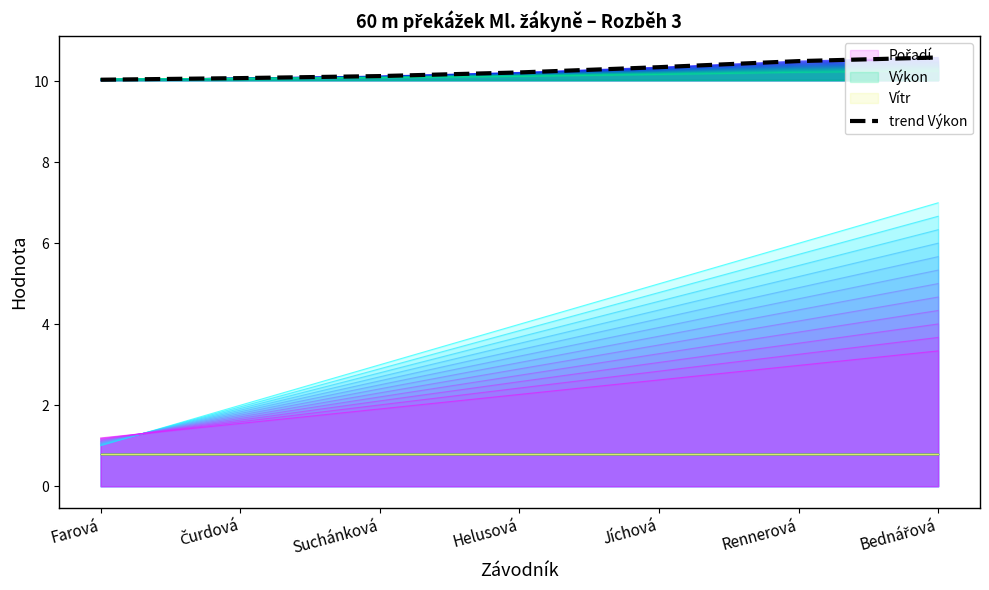

The chart shows a value of 10.6 at Bednářová. True or false?

True